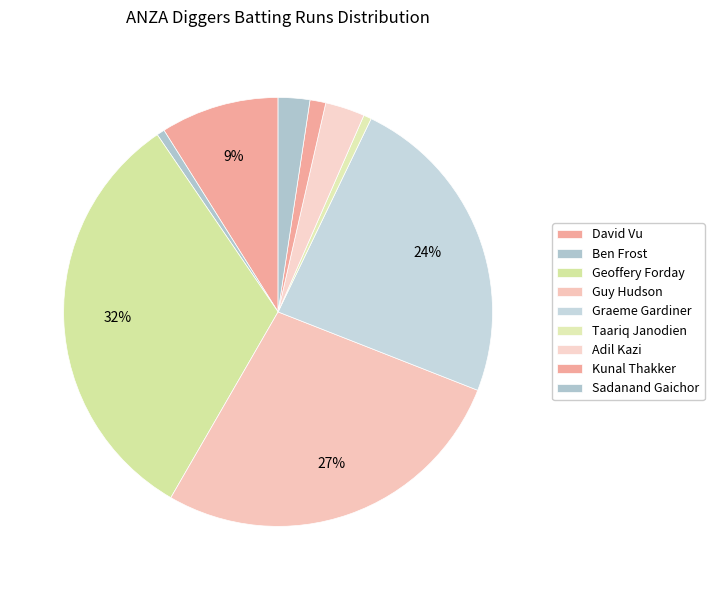

How many segments does this pie chart have?

9